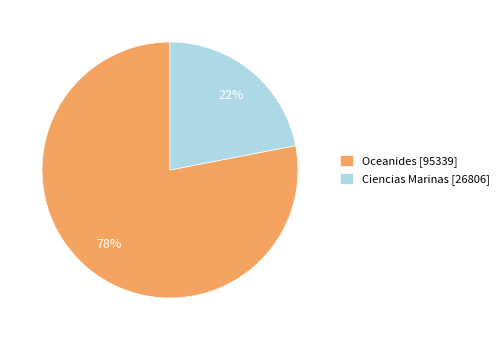

Which slice is the largest?

Oceanides